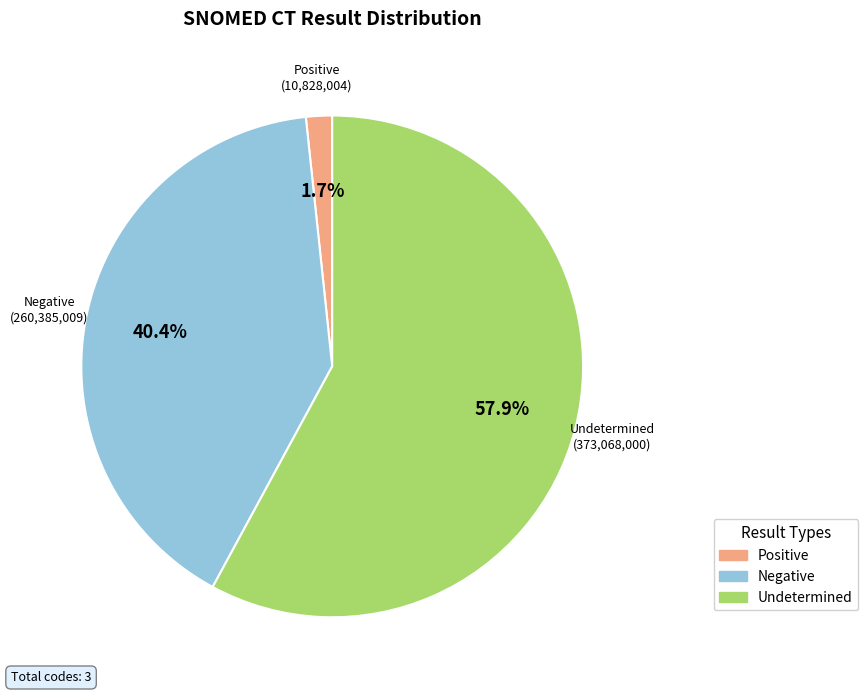

Is the sum of Undetermined and Negative greater than half?

Yes